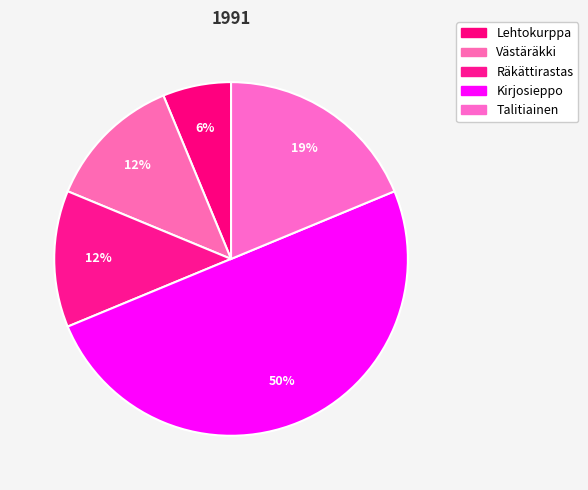

How much of the chart is everything except Västäräkki?

87.5%